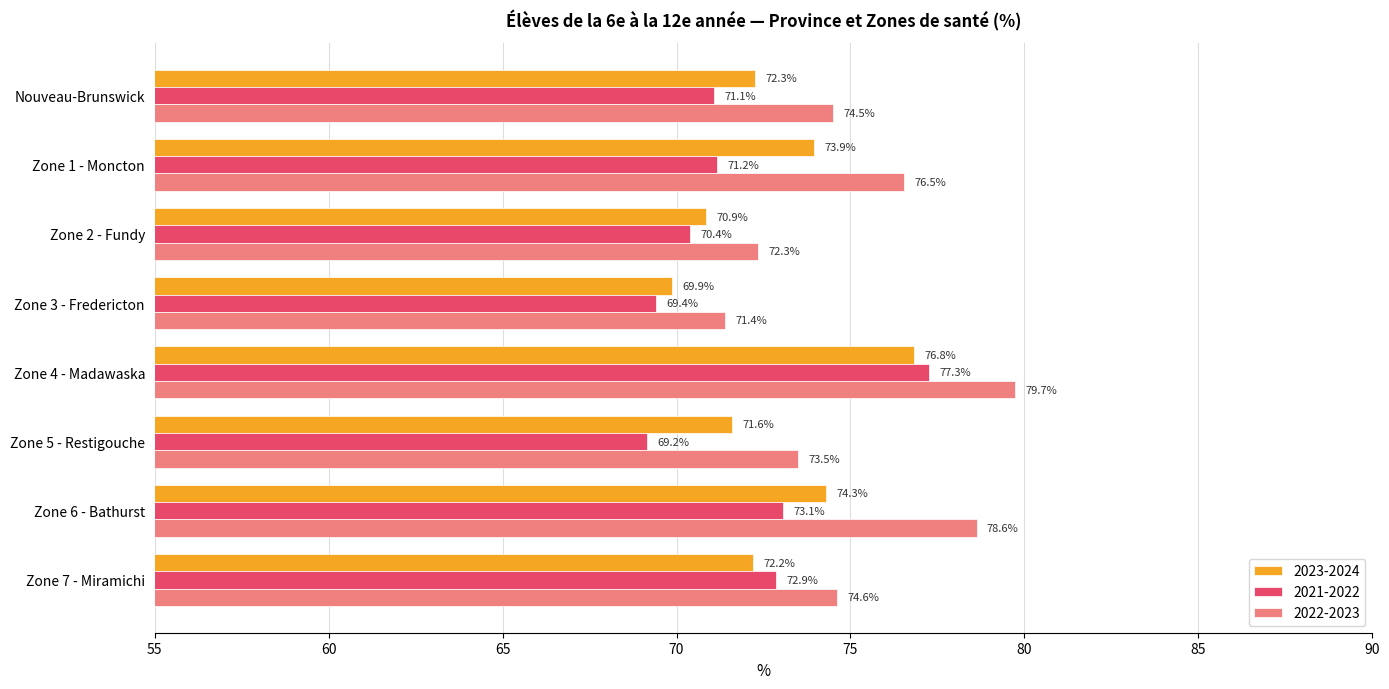

Which label corresponds to the largest value in the chart?

Zone 4 - Madawaska